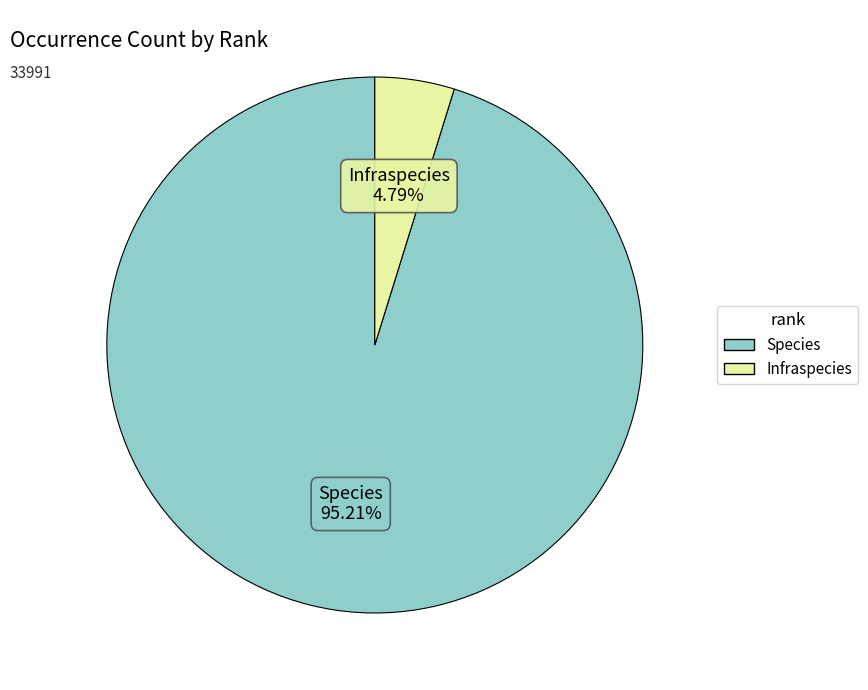

True or false: Species accounts for 89% of the total.

False